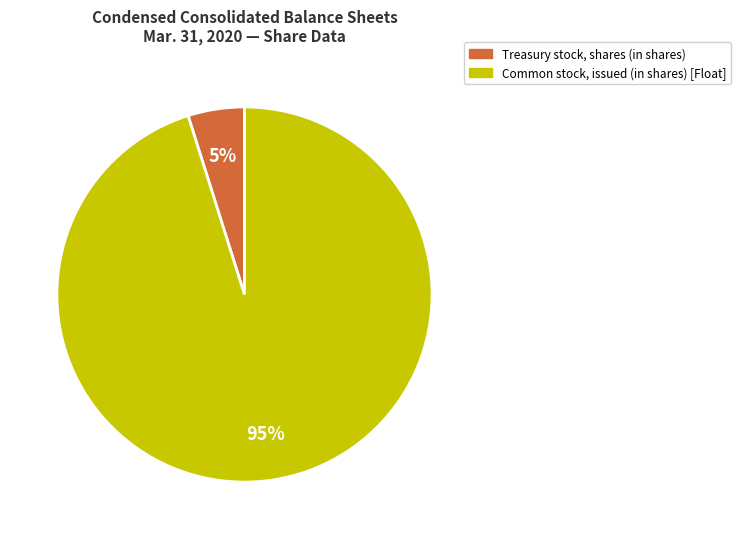

To the nearest percent, what is the average slice percentage?

50%